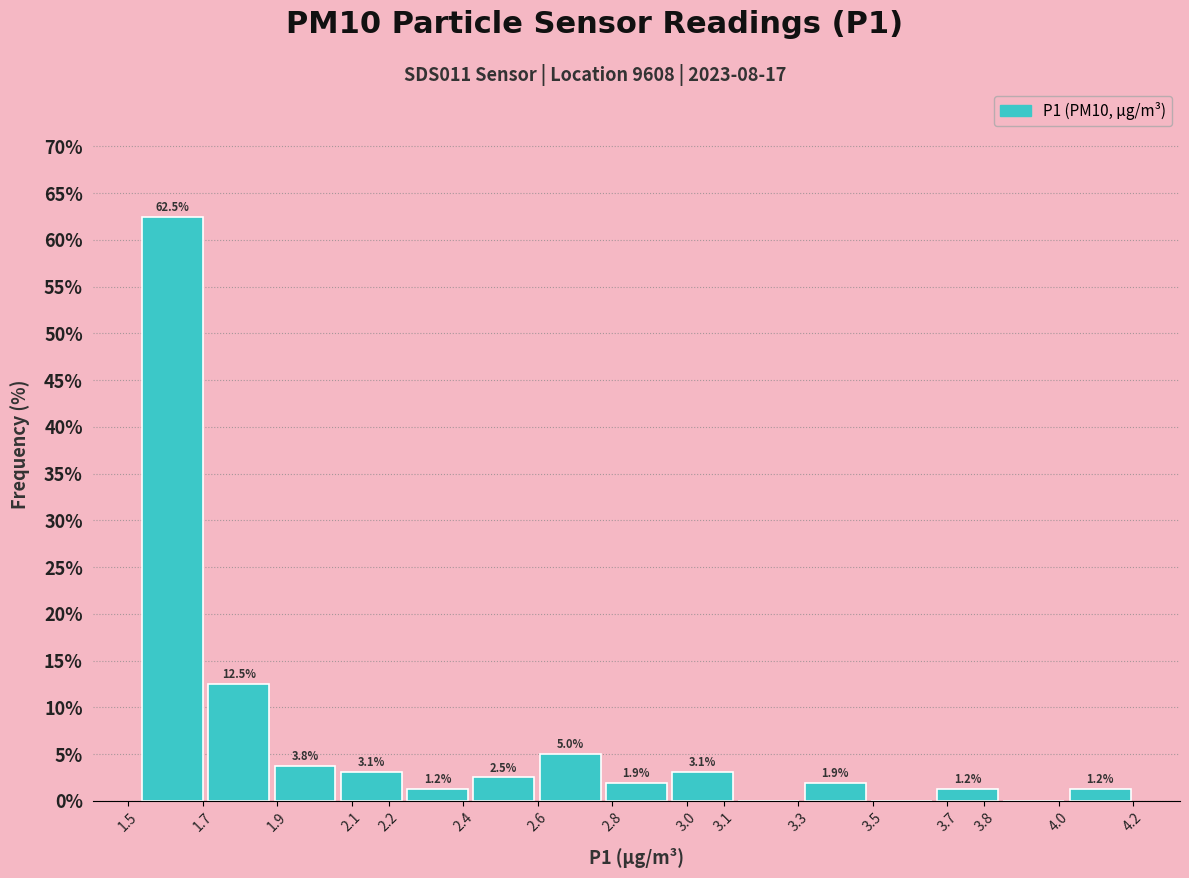

Which range on the x-axis has the tallest bar?

1.530 to 1.708